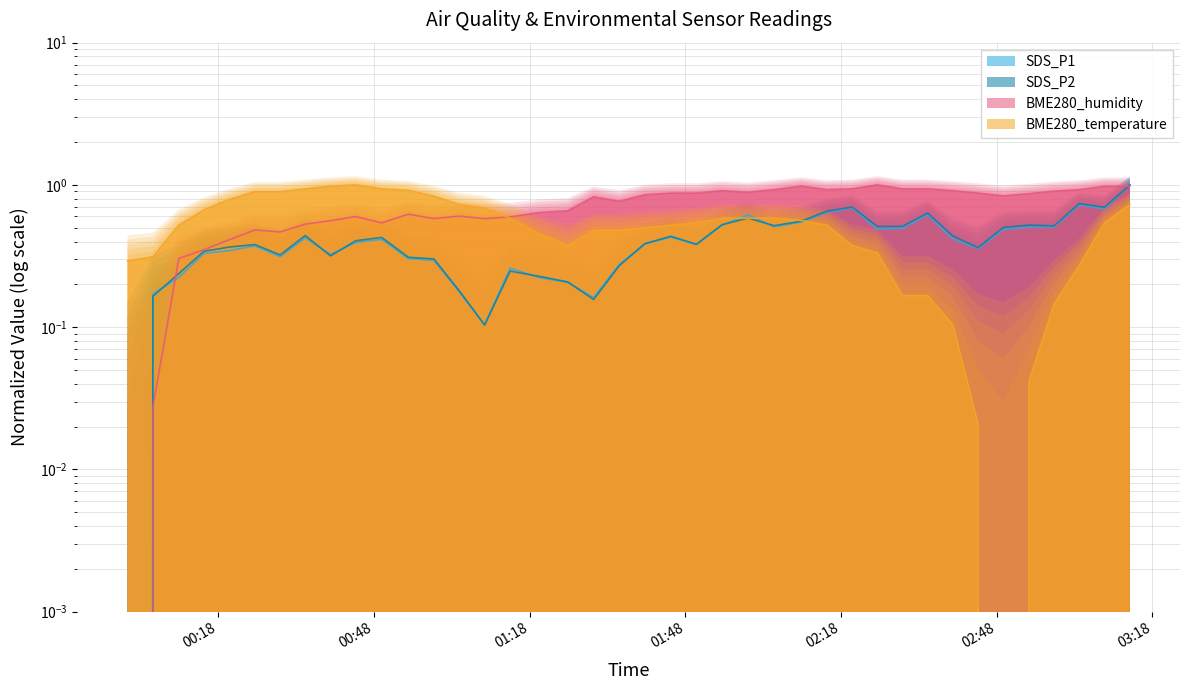

Reading left to right, list all the values displayed in this chart.

SDS_P1: 2022/06/09 00:00:30=0.0	2022/06/09 00:05:23=0.2	2022/06/09 00:10:23=0.2	2022/06/09 00:15:14=0.3	2022/06/09 00:20:11=0.3	2022/06/09 00:25:03=0.4	2022/06/09 00:29:54=0.3	2022/06/09 00:34:45=0.4	2022/06/09 00:39:37=0.3	2022/06/09 00:44:30=0.4	2022/06/09 00:49:30=0.4	2022/06/09 00:54:38=0.3	2022/06/09 00:59:32=0.3	2022/06/09 01:04:23=0.2	2022/06/09 01:09:19=0.1	2022/06/09 01:14:14=0.3	2022/06/09 01:19:39=0.2	2022/06/09 01:25:20=0.2	2022/06/09 01:30:19=0.2	2022/06/09 01:35:16=0.3	2022/06/09 01:40:12=0.4	2022/06/09 01:45:12=0.4	2022/06/09 01:50:08=0.4	2022/06/09 01:55:03=0.5	2022/06/09 02:00:05=0.6	2022/06/09 02:05:06=0.5	2022/06/09 02:10:19=0.5	2022/06/09 02:15:16=0.6	2022/06/09 02:20:08=0.7	2022/06/09 02:24:59=0.5	2022/06/09 02:29:50=0.5	2022/06/09 02:34:41=0.6	2022/06/09 02:39:32=0.4	2022/06/09 02:44:24=0.4	2022/06/09 02:49:16=0.5	2022/06/09 02:54:12=0.5	2022/06/09 02:59:03=0.5	2022/06/09 03:03:54=0.7	2022/06/09 03:08:45=0.7	2022/06/09 03:13:39=1.0
SDS_P2: 2022/06/09 00:00:30=0.0	2022/06/09 00:05:23=0.2	2022/06/09 00:10:23=0.2	2022/06/09 00:15:14=0.3	2022/06/09 00:20:11=0.4	2022/06/09 00:25:03=0.4	2022/06/09 00:29:54=0.3	2022/06/09 00:34:45=0.4	2022/06/09 00:39:37=0.3	2022/06/09 00:44:30=0.4	2022/06/09 00:49:30=0.4	2022/06/09 00:54:38=0.3	2022/06/09 00:59:32=0.3	2022/06/09 01:04:23=0.2	2022/06/09 01:09:19=0.1	2022/06/09 01:14:14=0.2	2022/06/09 01:19:39=0.2	2022/06/09 01:25:20=0.2	2022/06/09 01:30:19=0.2	2022/06/09 01:35:16=0.3	2022/06/09 01:40:12=0.4	2022/06/09 01:45:12=0.4	2022/06/09 01:50:08=0.4	2022/06/09 01:55:03=0.5	2022/06/09 02:00:05=0.6	2022/06/09 02:05:06=0.5	2022/06/09 02:10:19=0.6	2022/06/09 02:15:16=0.7	2022/06/09 02:20:08=0.7	2022/06/09 02:24:59=0.5	2022/06/09 02:29:50=0.5	2022/06/09 02:34:41=0.6	2022/06/09 02:39:32=0.4	2022/06/09 02:44:24=0.4	2022/06/09 02:49:16=0.5	2022/06/09 02:54:12=0.5	2022/06/09 02:59:03=0.5	2022/06/09 03:03:54=0.7	2022/06/09 03:08:45=0.7	2022/06/09 03:13:39=1.0
BME280_humidity: 2022/06/09 00:00:30=0.0	2022/06/09 00:05:23=0.0	2022/06/09 00:10:23=0.3	2022/06/09 00:15:14=0.4	2022/06/09 00:20:11=0.4	2022/06/09 00:25:03=0.5	2022/06/09 00:29:54=0.5	2022/06/09 00:34:45=0.5	2022/06/09 00:39:37=0.6	2022/06/09 00:44:30=0.6	2022/06/09 00:49:30=0.5	2022/06/09 00:54:38=0.6	2022/06/09 00:59:32=0.6	2022/06/09 01:04:23=0.6	2022/06/09 01:09:19=0.6	2022/06/09 01:14:14=0.6	2022/06/09 01:19:39=0.6	2022/06/09 01:25:20=0.7	2022/06/09 01:30:19=0.8	2022/06/09 01:35:16=0.8	2022/06/09 01:40:12=0.9	2022/06/09 01:45:12=0.9	2022/06/09 01:50:08=0.9	2022/06/09 01:55:03=0.9	2022/06/09 02:00:05=0.9	2022/06/09 02:05:06=0.9	2022/06/09 02:10:19=1.0	2022/06/09 02:15:16=0.9	2022/06/09 02:20:08=0.9	2022/06/09 02:24:59=1.0	2022/06/09 02:29:50=0.9	2022/06/09 02:34:41=0.9	2022/06/09 02:39:32=0.9	2022/06/09 02:44:24=0.9	2022/06/09 02:49:16=0.8	2022/06/09 02:54:12=0.9	2022/06/09 02:59:03=0.9	2022/06/09 03:03:54=0.9	2022/06/09 03:08:45=1.0	2022/06/09 03:13:39=1.0
BME280_temperature: 2022/06/09 00:00:30=0.3	2022/06/09 00:05:23=0.3	2022/06/09 00:10:23=0.5	2022/06/09 00:15:14=0.7	2022/06/09 00:20:11=0.8	2022/06/09 00:25:03=0.9	2022/06/09 00:29:54=0.9	2022/06/09 00:34:45=0.9	2022/06/09 00:39:37=1.0	2022/06/09 00:44:30=1.0	2022/06/09 00:49:30=0.9	2022/06/09 00:54:38=0.9	2022/06/09 00:59:32=0.8	2022/06/09 01:04:23=0.7	2022/06/09 01:09:19=0.7	2022/06/09 01:14:14=0.6	2022/06/09 01:19:39=0.5	2022/06/09 01:25:20=0.4	2022/06/09 01:30:19=0.5	2022/06/09 01:35:16=0.5	2022/06/09 01:40:12=0.5	2022/06/09 01:45:12=0.5	2022/06/09 01:50:08=0.5	2022/06/09 01:55:03=0.6	2022/06/09 02:00:05=0.6	2022/06/09 02:05:06=0.6	2022/06/09 02:10:19=0.6	2022/06/09 02:15:16=0.5	2022/06/09 02:20:08=0.4	2022/06/09 02:24:59=0.3	2022/06/09 02:29:50=0.2	2022/06/09 02:34:41=0.2	2022/06/09 02:39:32=0.1	2022/06/09 02:44:24=0.0	2022/06/09 02:49:16=0.0	2022/06/09 02:54:12=0.0	2022/06/09 02:59:03=0.1	2022/06/09 03:03:54=0.3	2022/06/09 03:08:45=0.5	2022/06/09 03:13:39=0.7